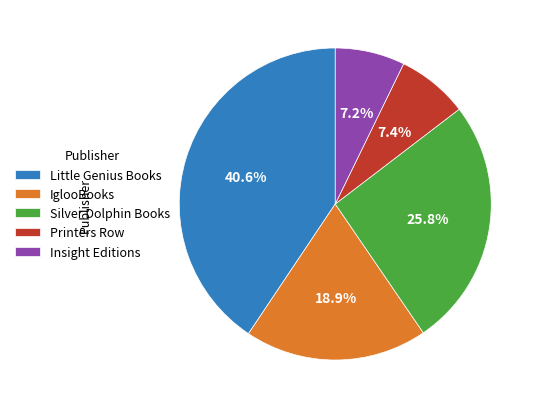

Is there a majority slice in this chart?

No